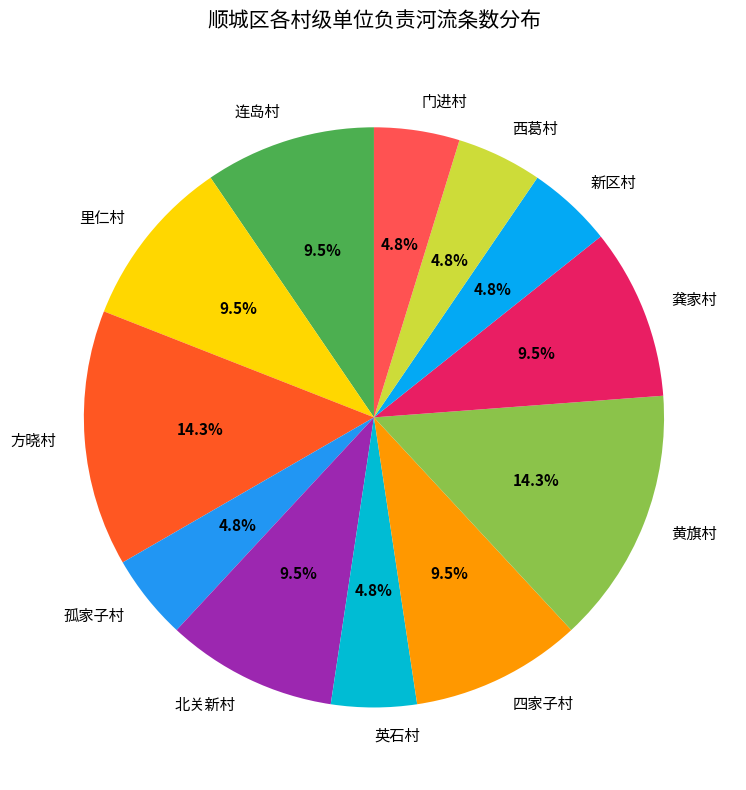

To the nearest percent, what is the combined percentage of 英石村 and 孤家子村?

10%